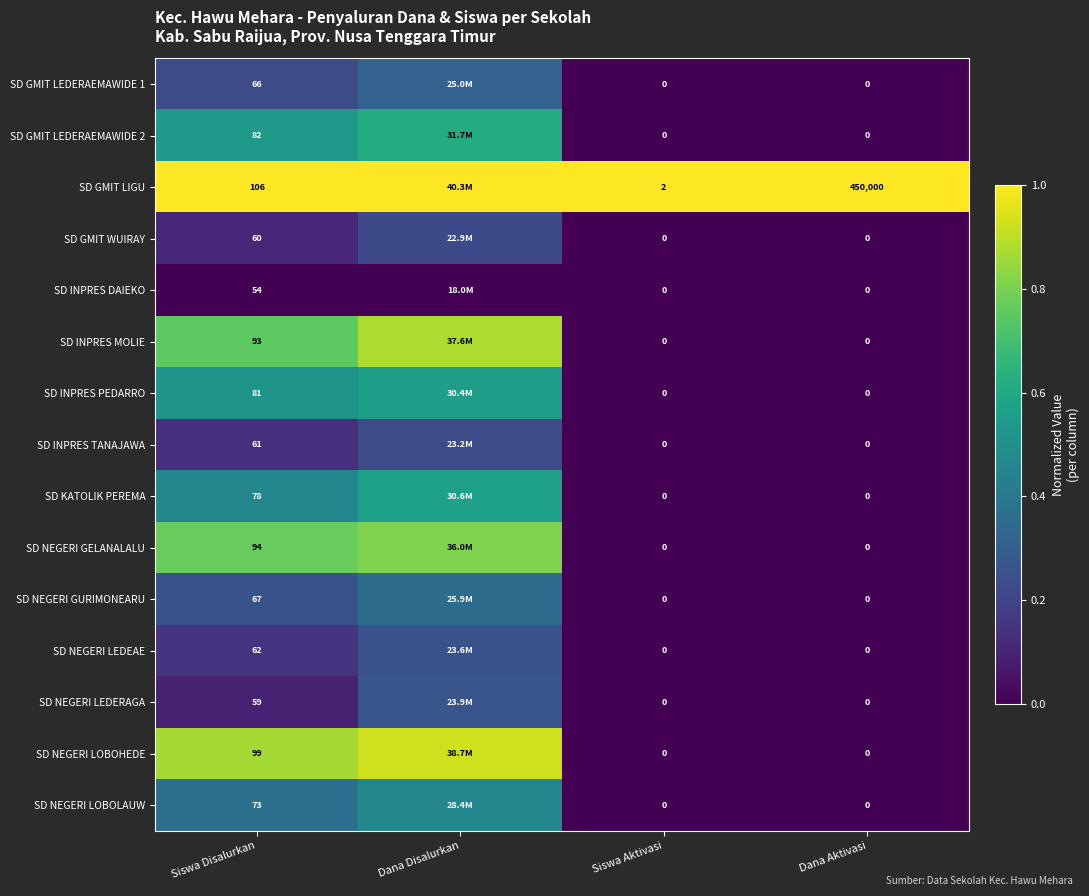

Between Siswa Disalurkan and Dana Aktivasi, which series saw the biggest shift?

SD GMIT LIGU